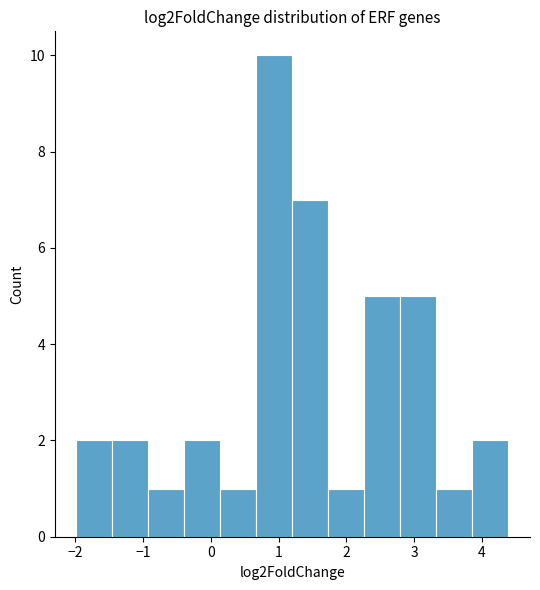

What is the height of the bar covering 3.9 to 4.4 on the x-axis? Neither the bar edges nor the heights are printed on the chart, so give them approximately, as read against the axes.

2